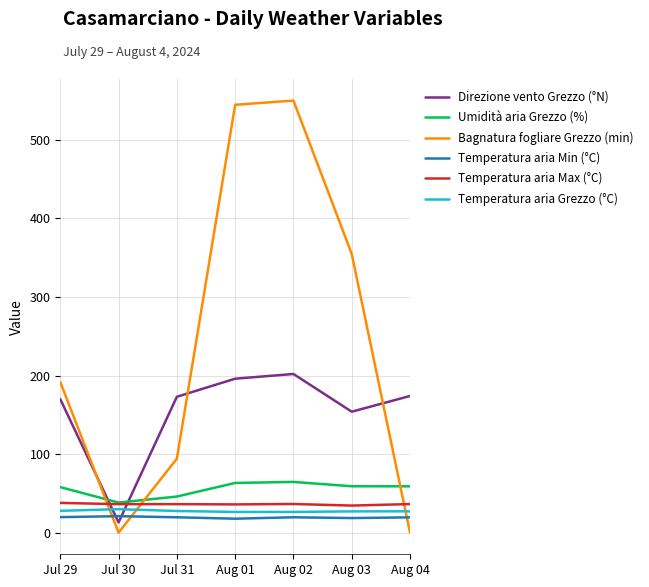

Is the value of Temperatura aria Min (°C) at Aug 04 greater than the value of Bagnatura fogliare Grezzo (min) at Jul 31?

No